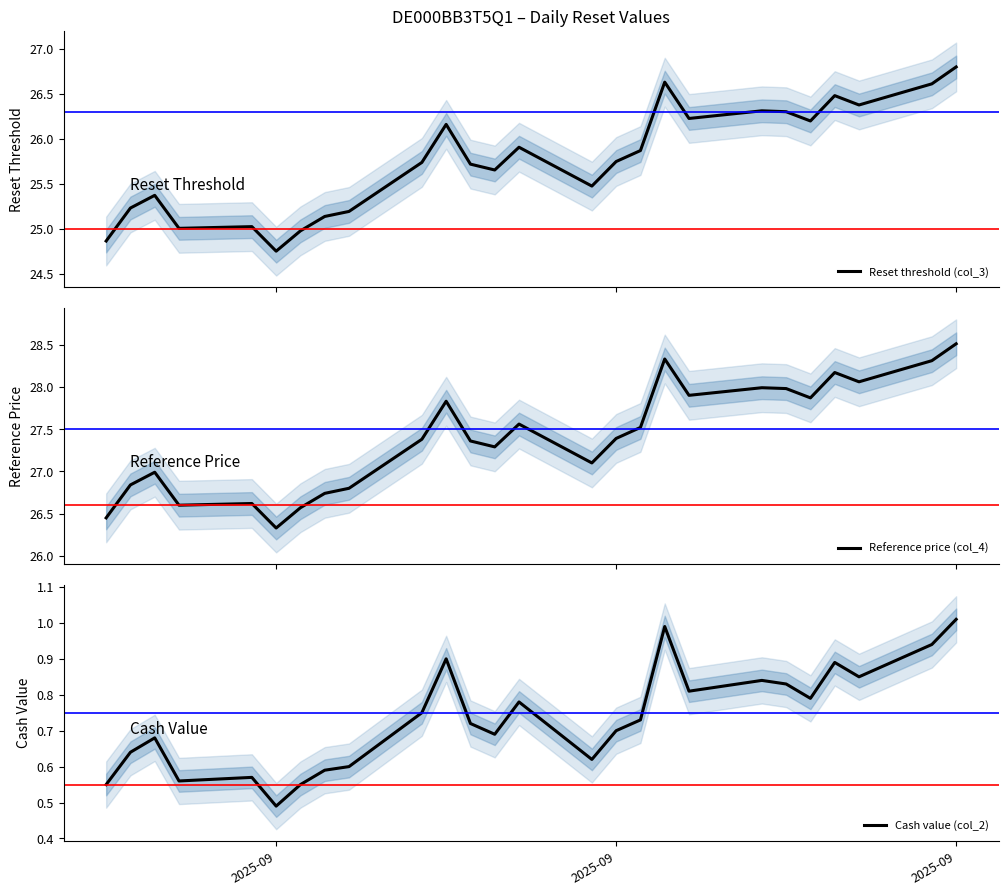

What is the maximum value for Reset threshold (col_3)?

26.8